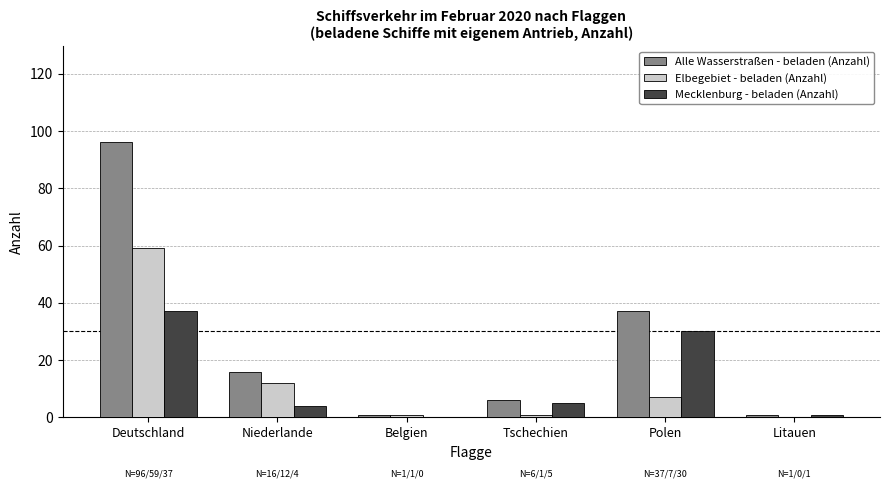

How many groups of bars are there?

6